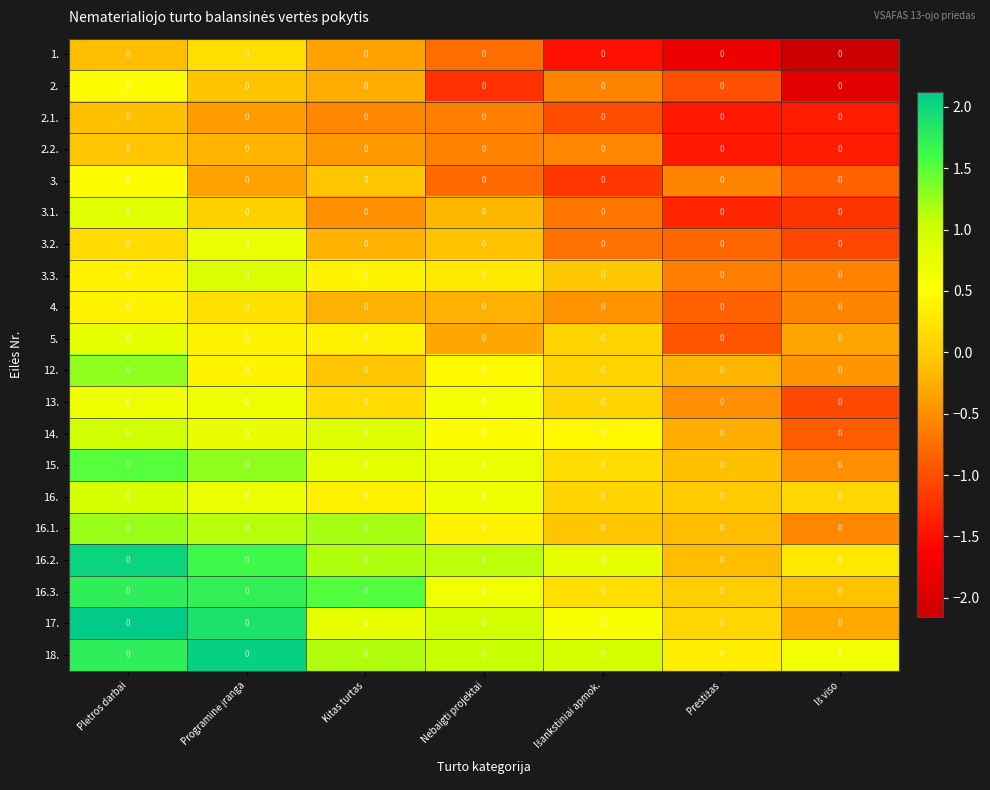

What is the total value across all series at Išankstiniai apmok.?

-3.5